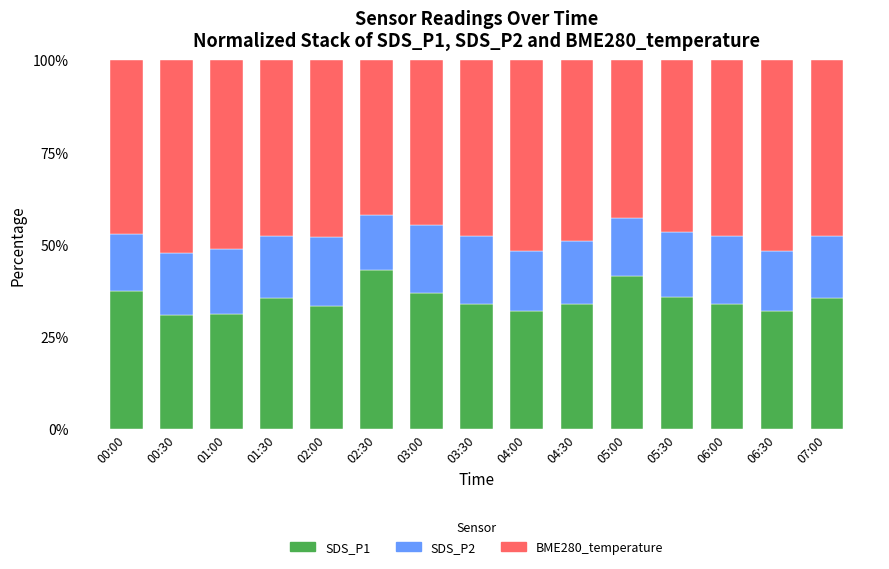

The value of SDS_P1 at 00:30 is 30.9. True or false?

True